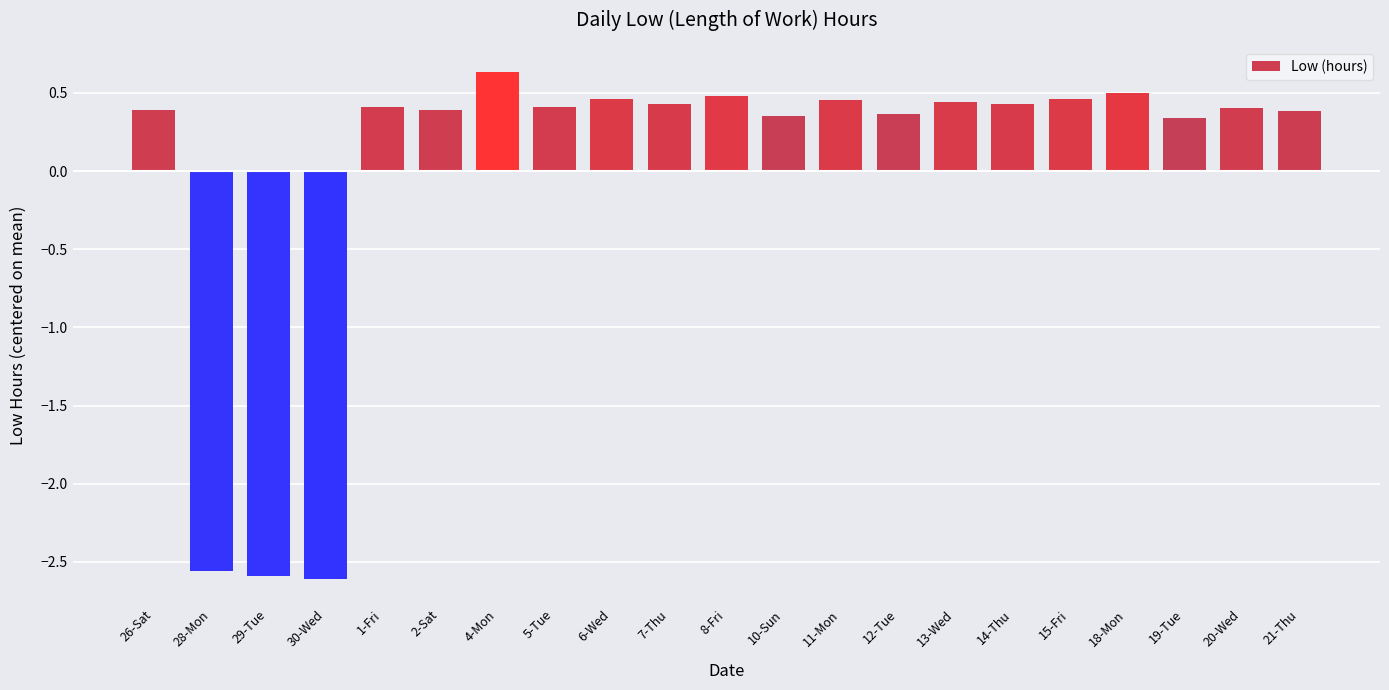

Which category has the highest value across all series?

4-Mon